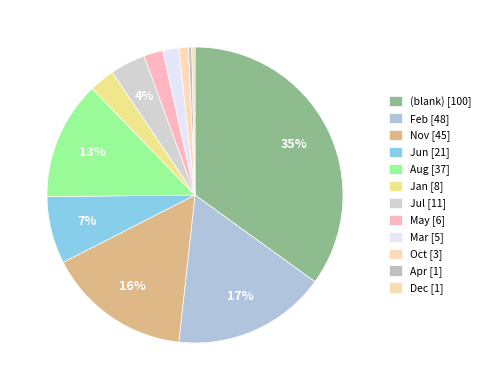

How many segments does this pie chart have?

12